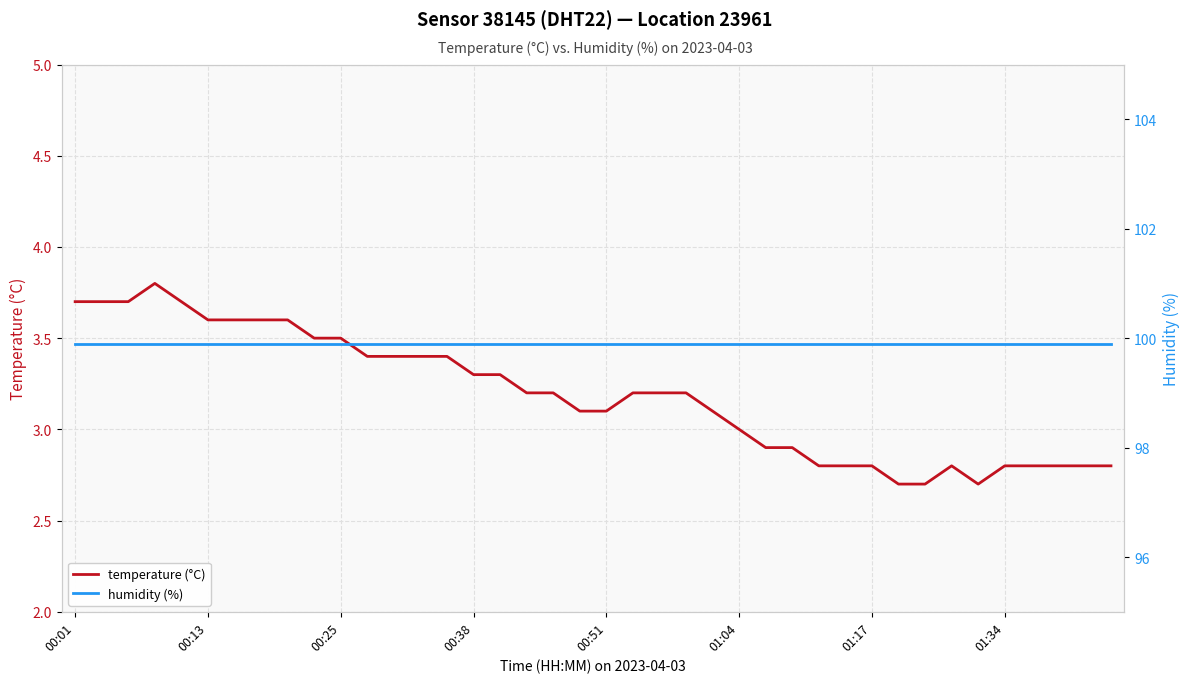

True or false: temperature (°C) and humidity (%) intersect in this chart.

False